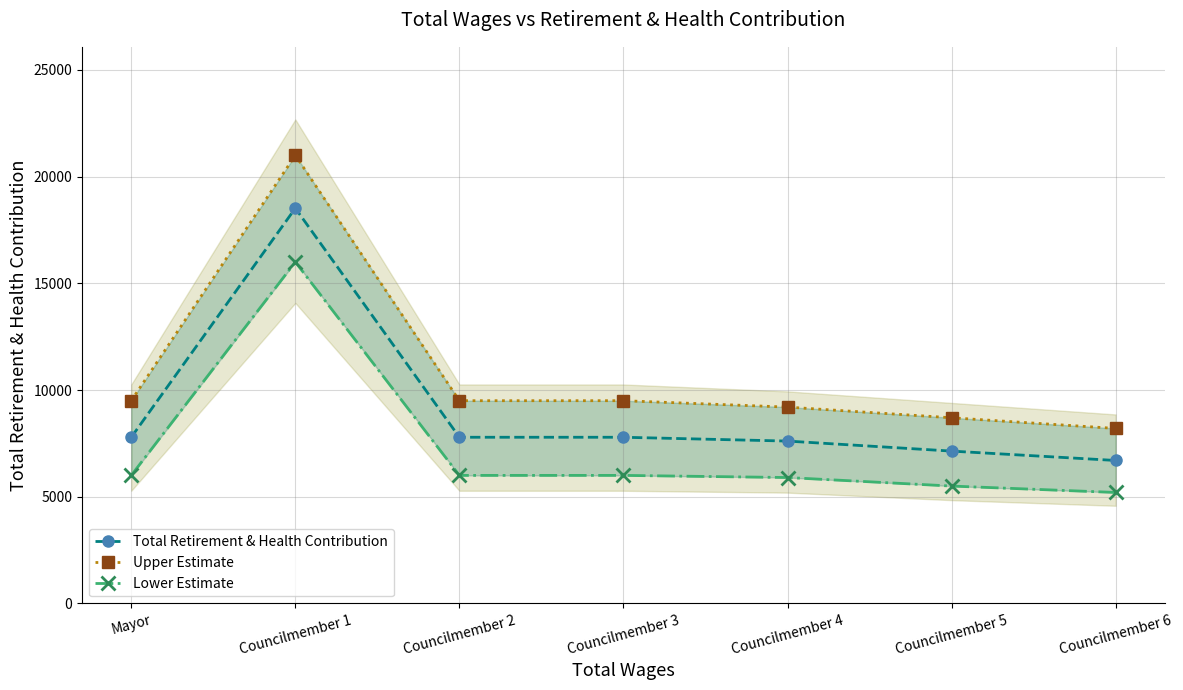

Which category has the highest value across all series?

Councilmember 1